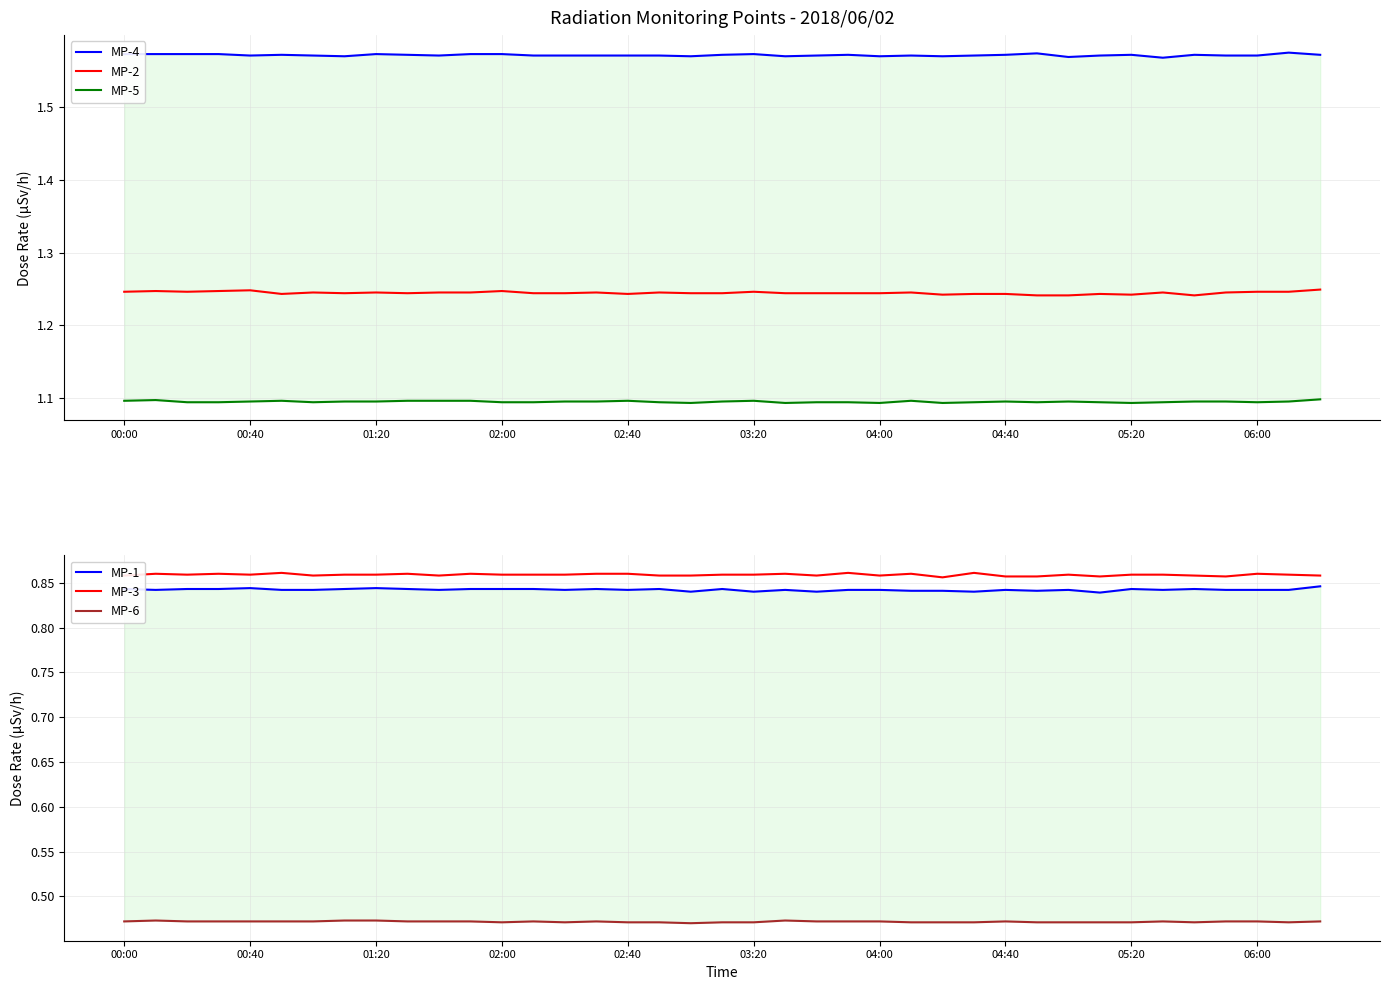

How many lines are shown in the chart?

6